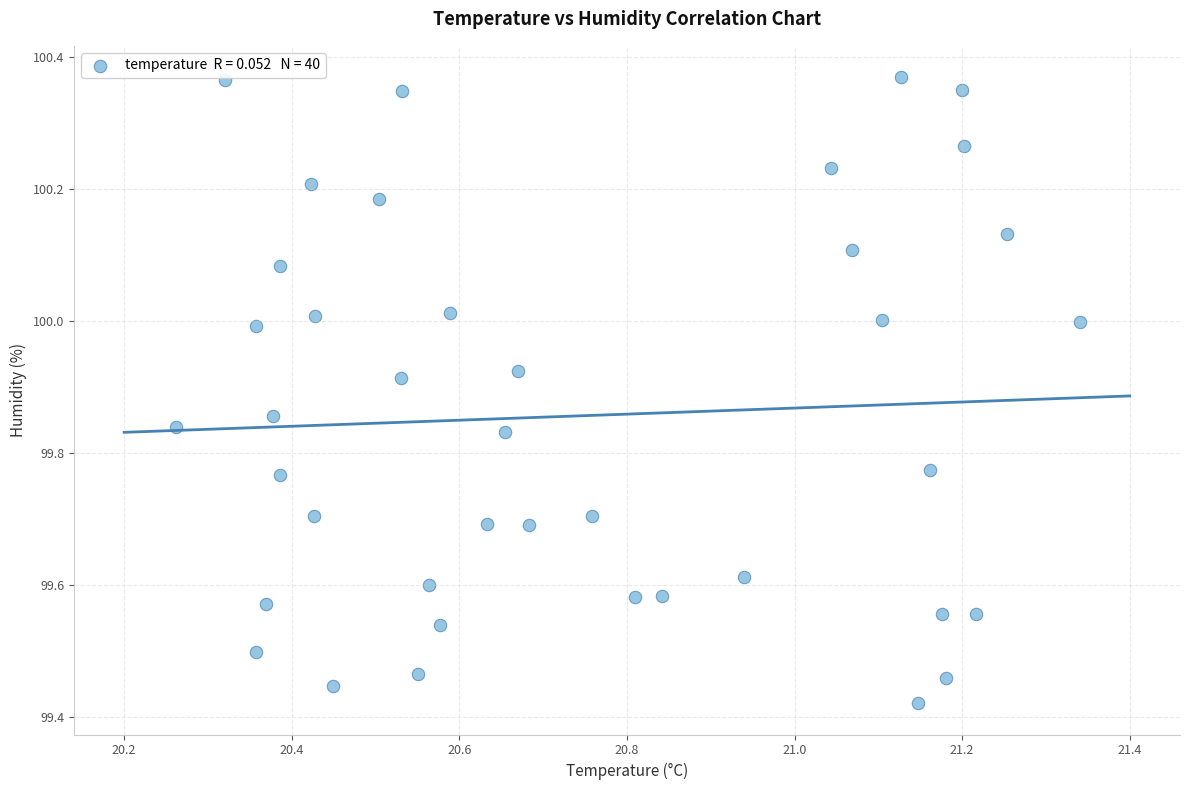

What is the range of Y values (max minus min)?

0.9